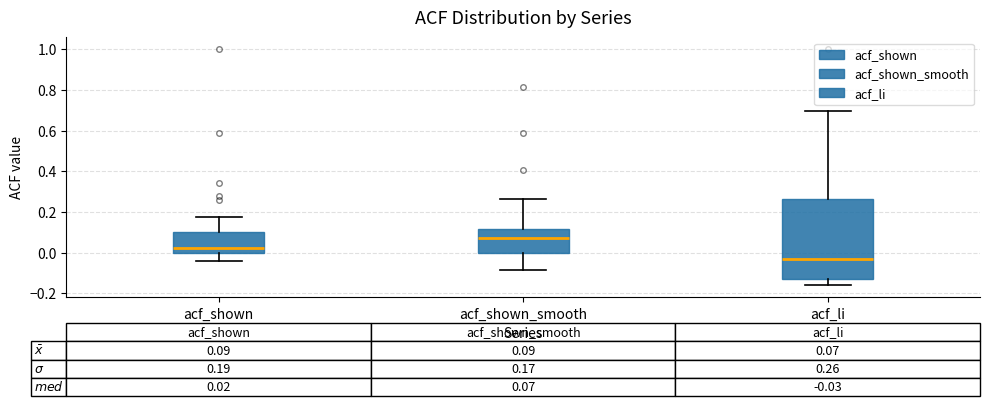

Which box has the highest median line?

acf_shown_smooth